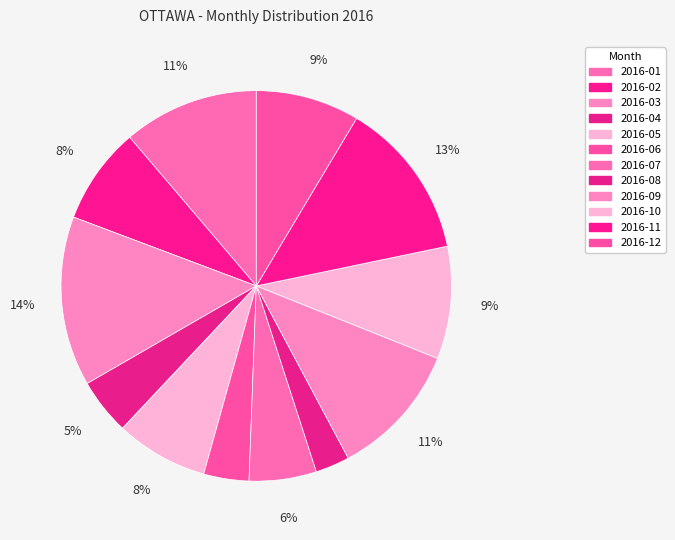

To the nearest percent, what is the combined percentage of 2016-12 and 2016-05?

16%